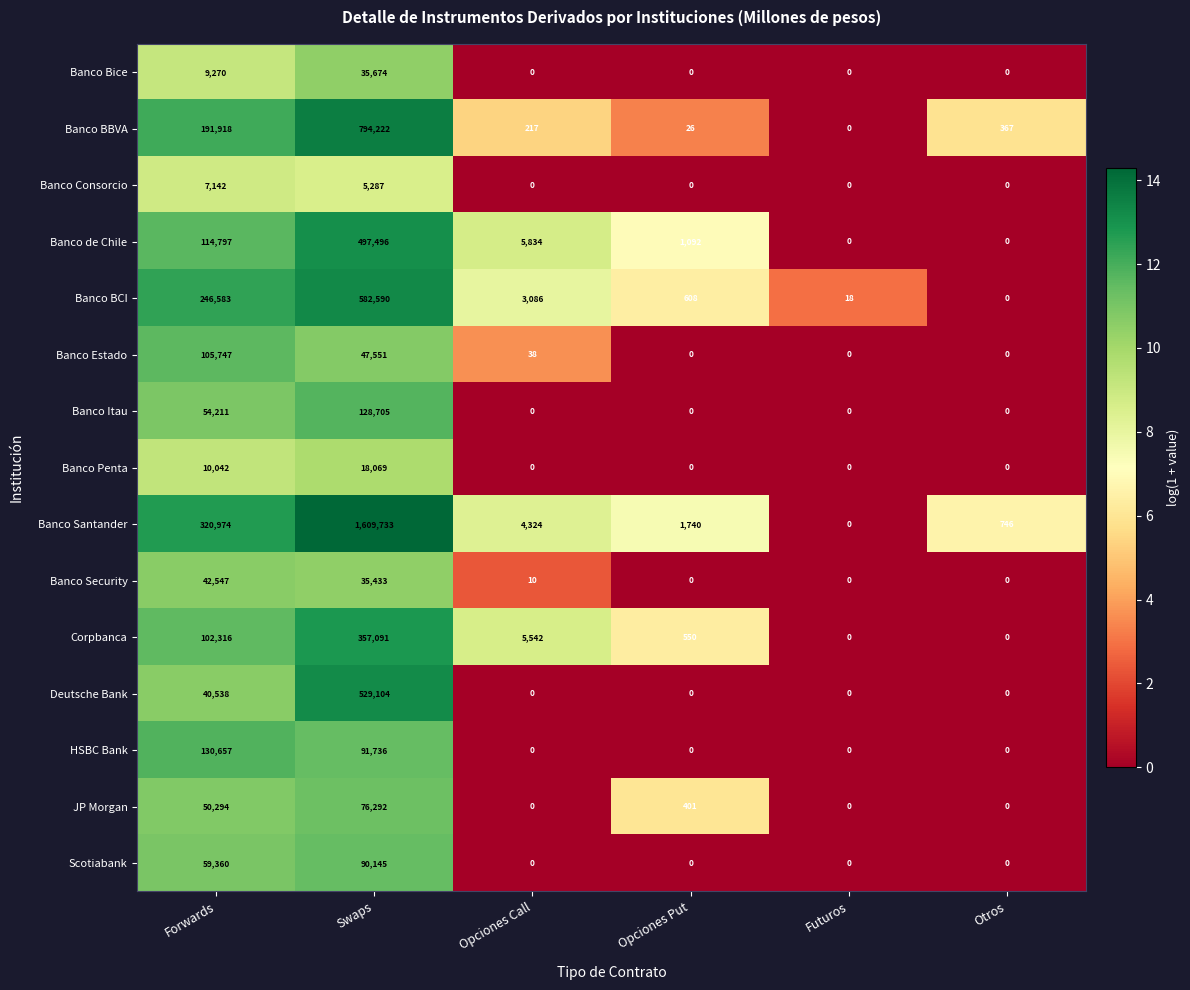

What is the difference between the highest and lowest values at Futuros?

18